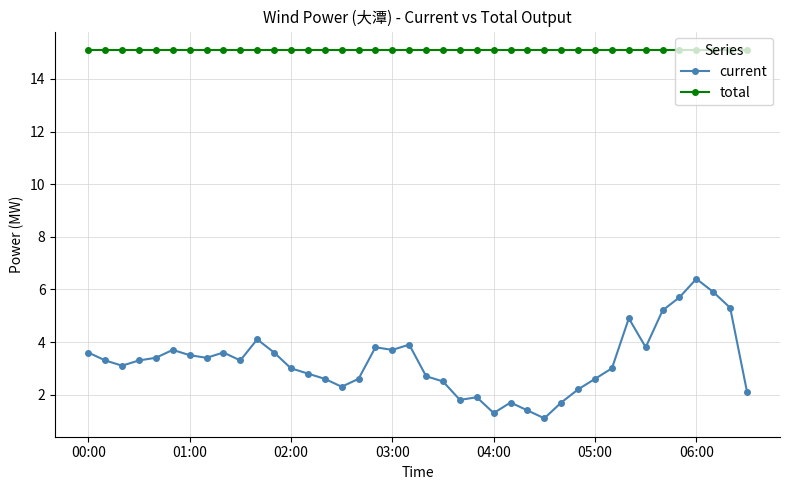

Which series has the widest spread of values?

current